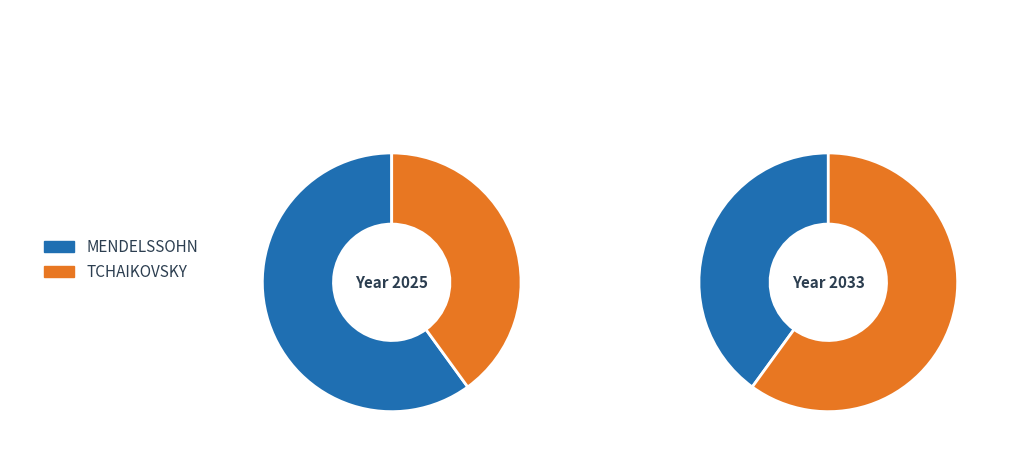

True or false: MENDELSSOHN accounts for 70% of the total.

False